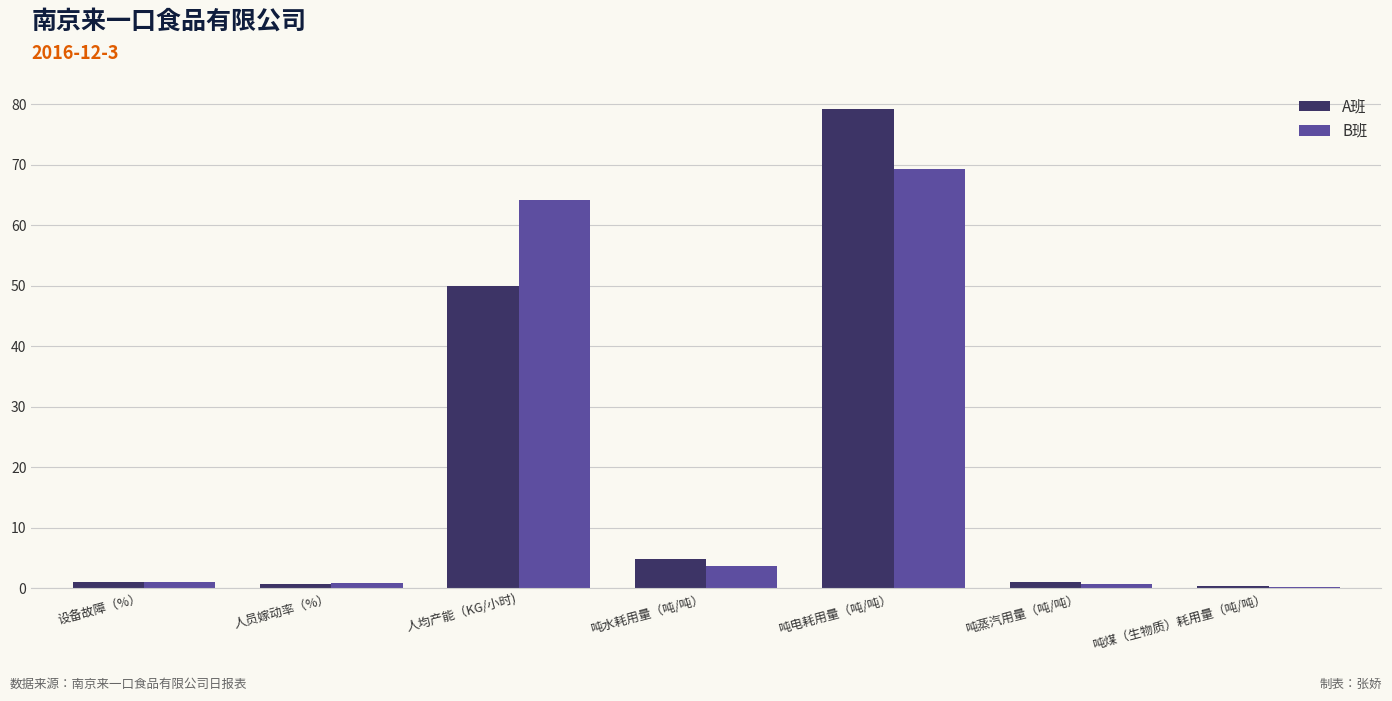

At which category is the sum across all series the highest?

吨电耗用量（吨/吨）